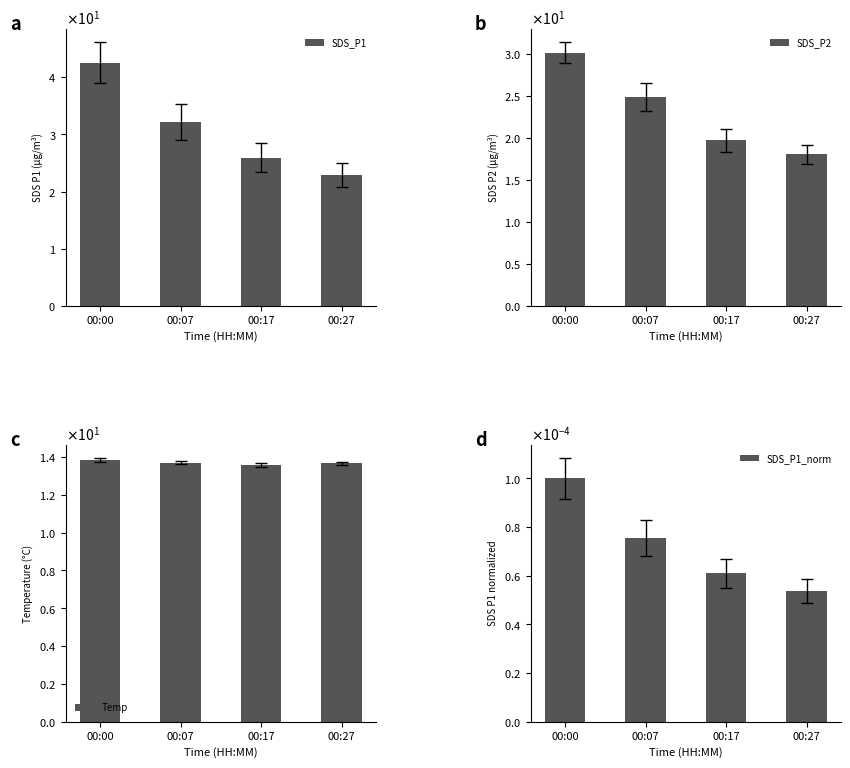

The SDS_P1_norm series shows 0.0 at 00:07. True or false?

True